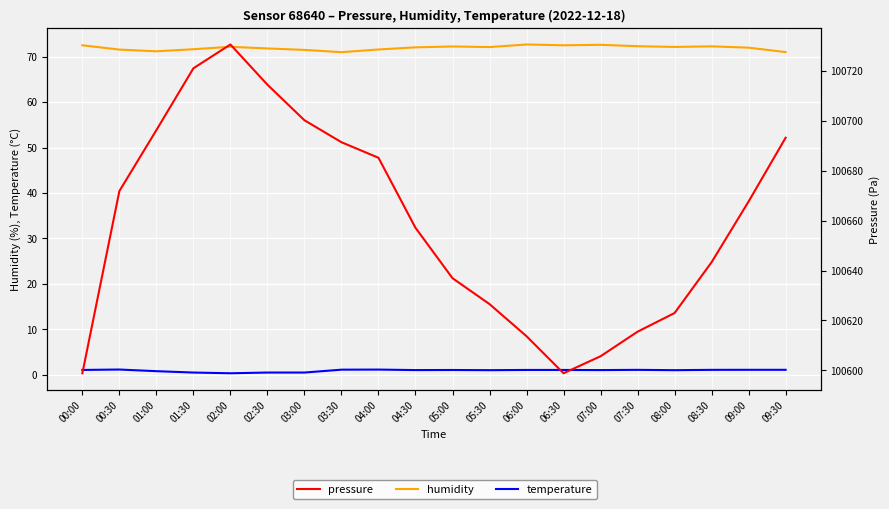

Between 08:00 and 03:30, which is larger?

08:00